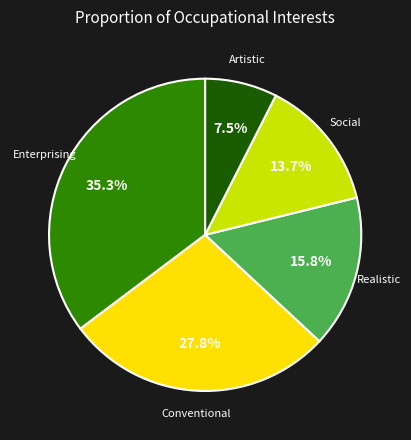

Which category has the smallest portion of the pie?

Artistic